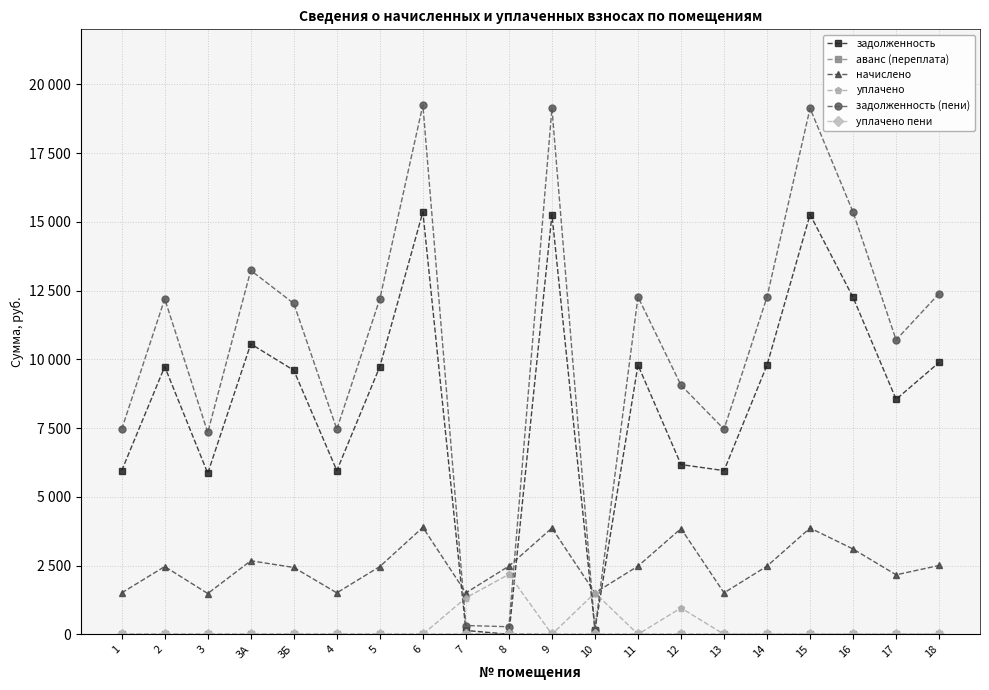

What is the label of the 6th point from the left?

4